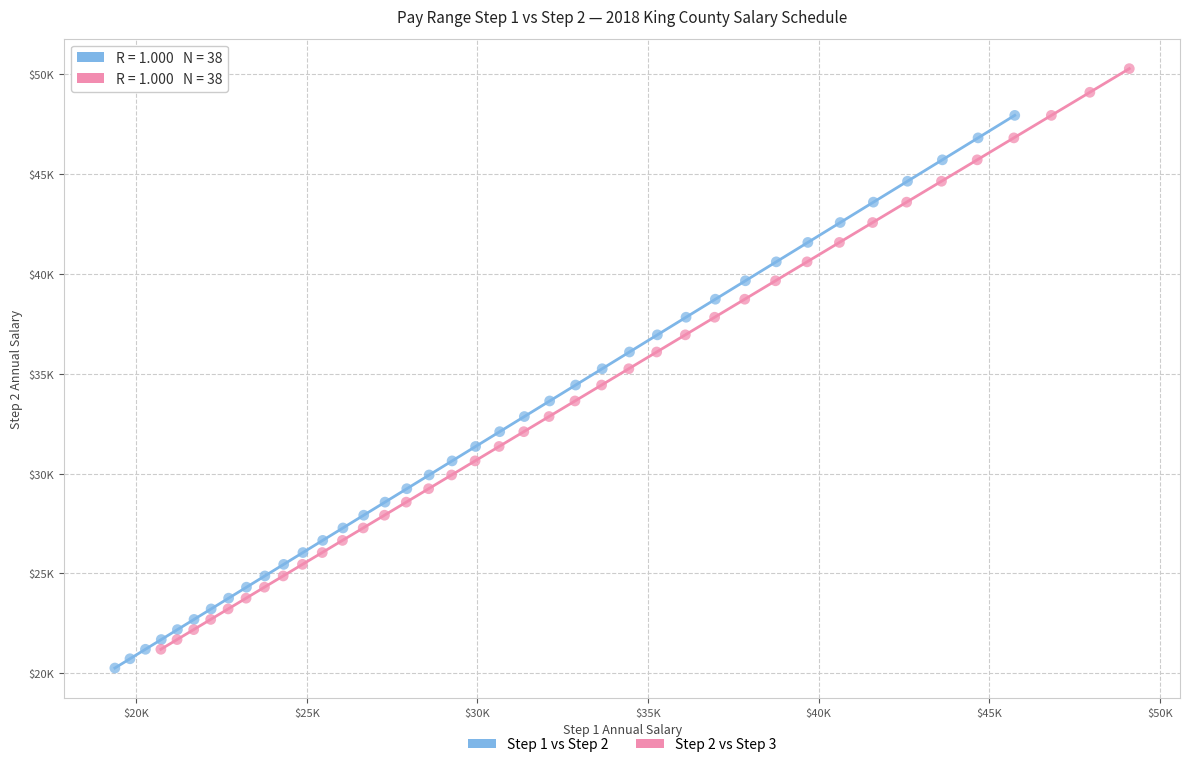

Which series contains the lowest Y value?

Step 1 vs Step 2